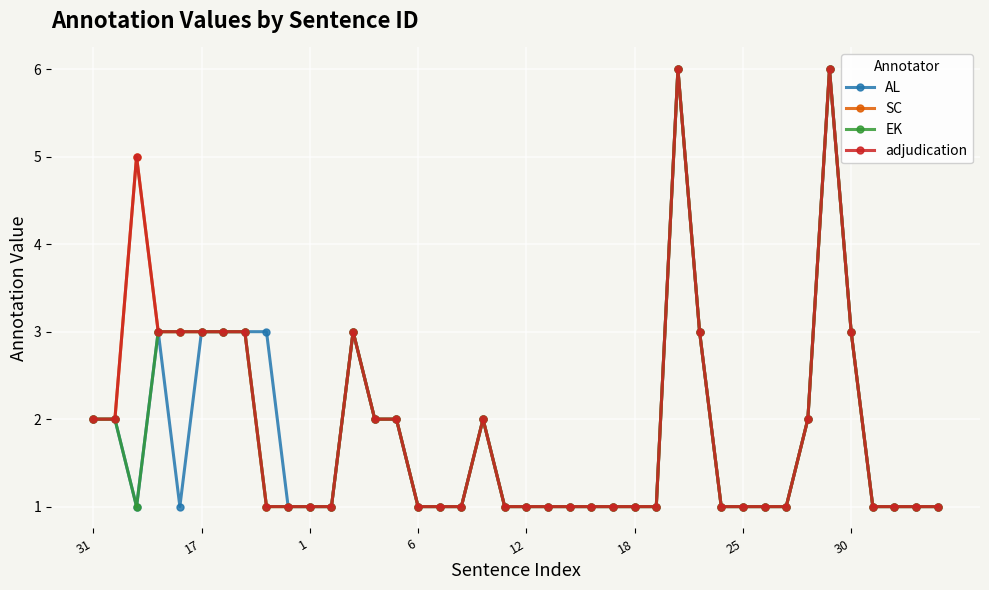

Rank the series by their maximum value, from highest to lowest.

AL, SC, EK, adjudication